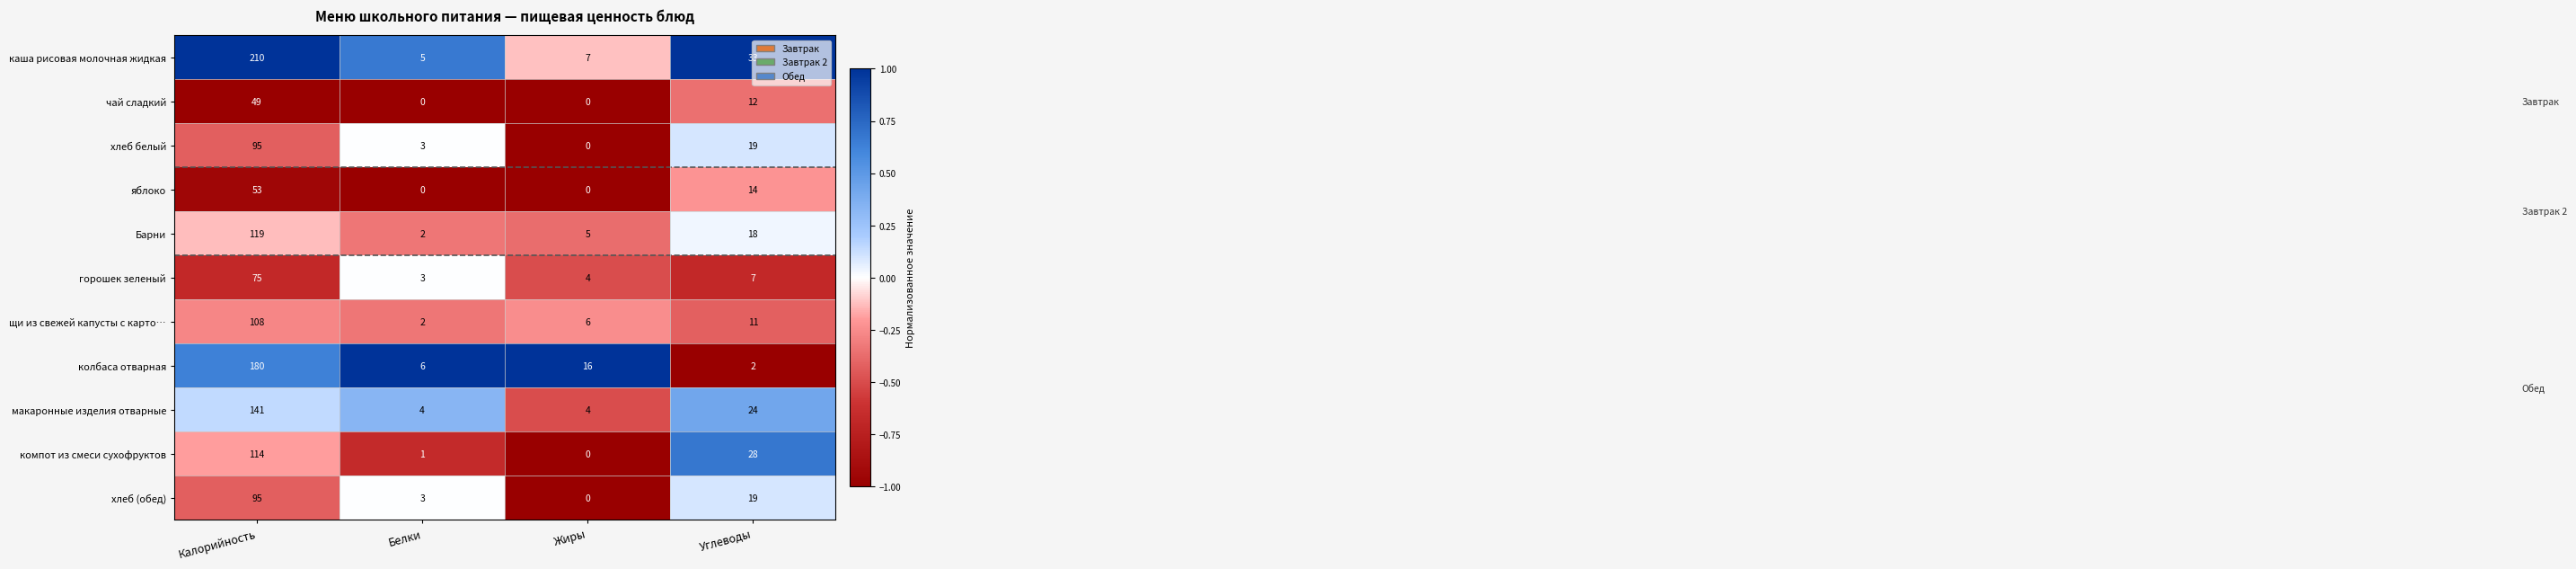

True or false: горошек зеленый has a value of 75 at Калорийность.

True